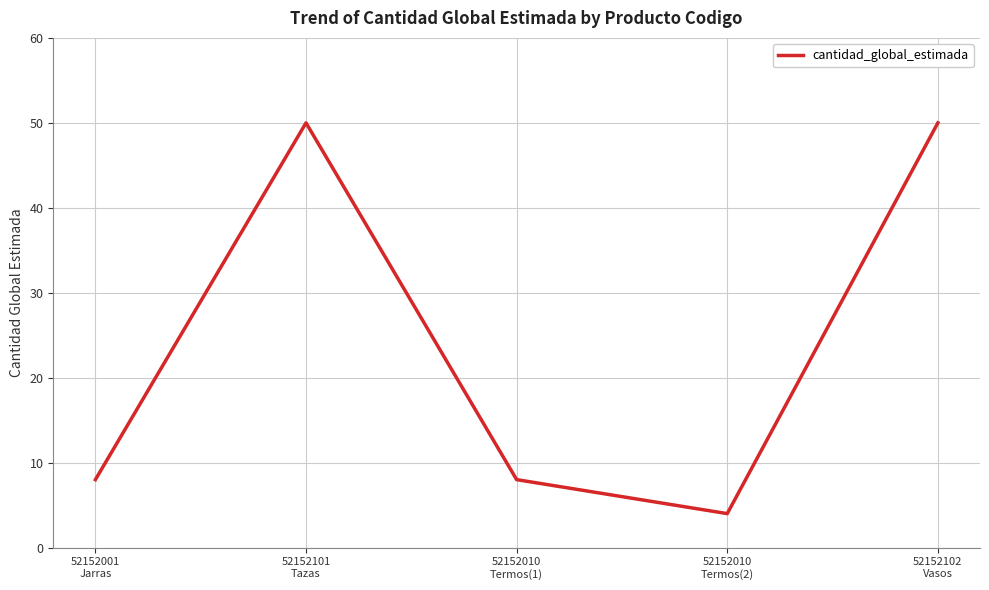

What is the average value?

24